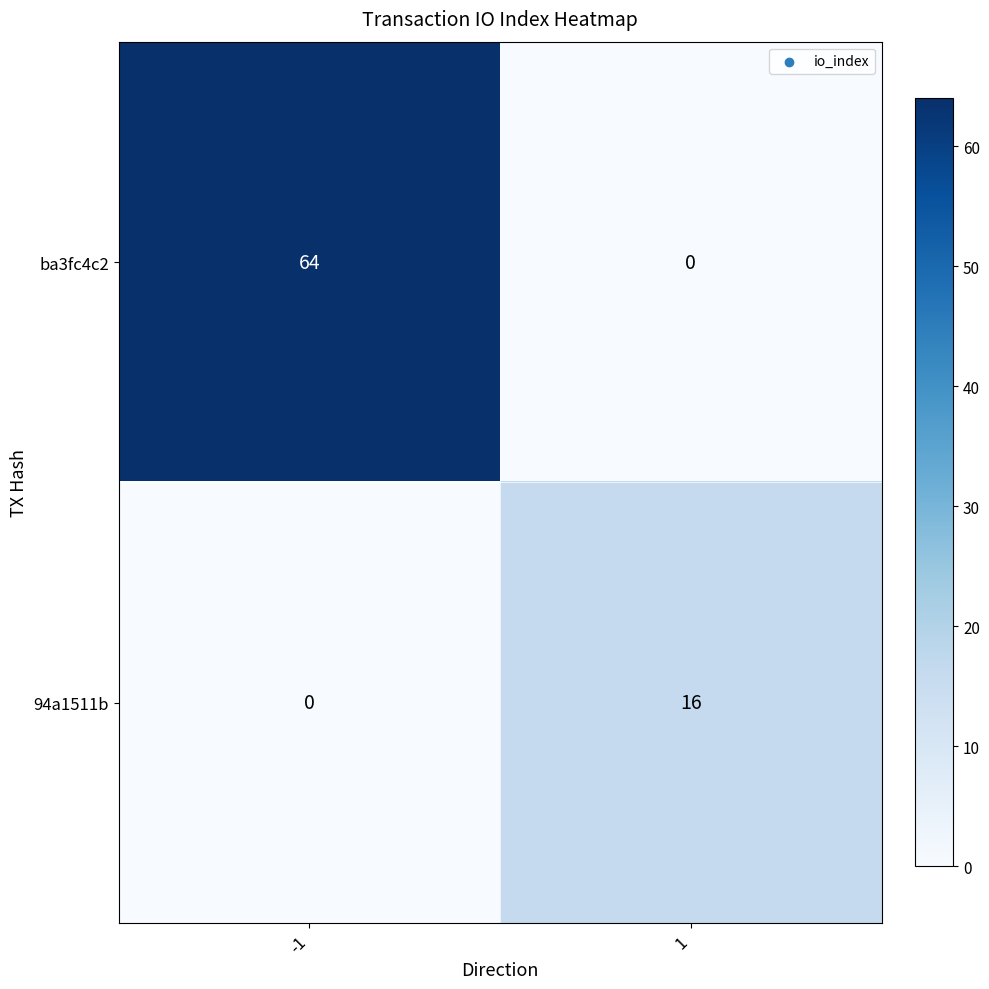

Is it true that 94a1511b equals -10 at -1?

False